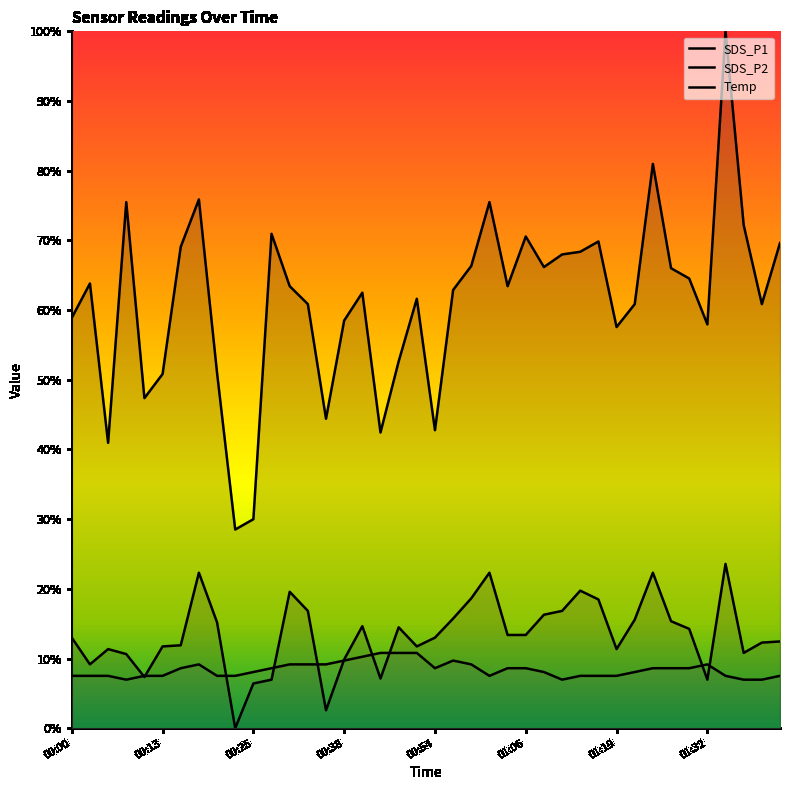

What is the minimum value for Temp?

7.0